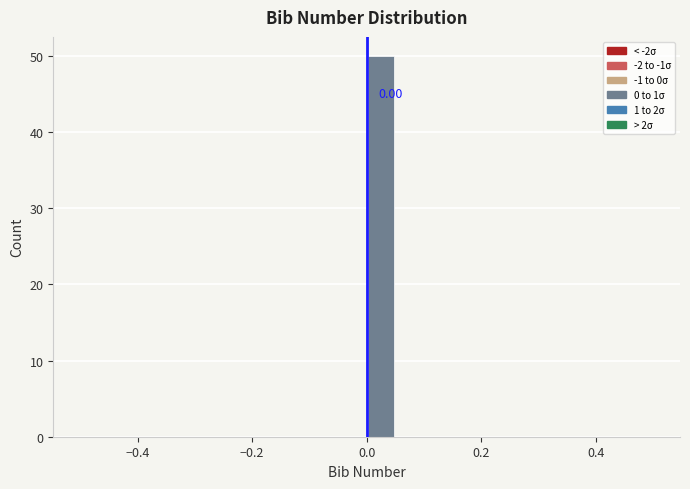

Around what value on the x-axis is the tallest bar? Give the approximate position of its centre, as read against the axis.

0.02